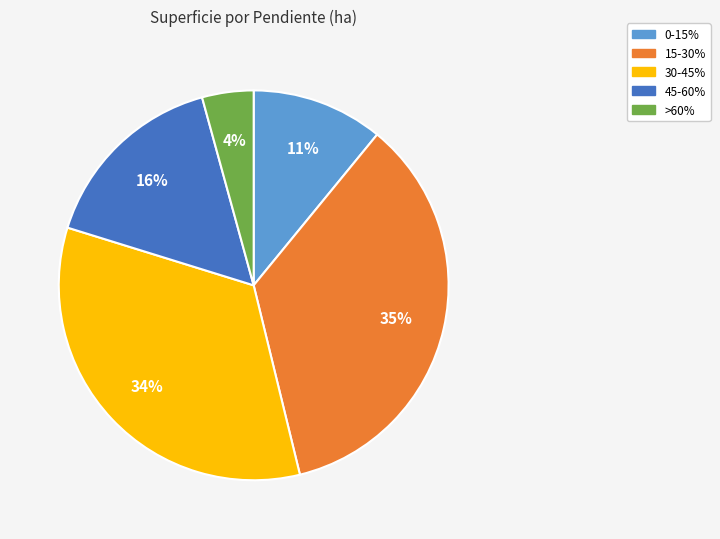

Is it true that 30-45% is 19% of the pie?

False